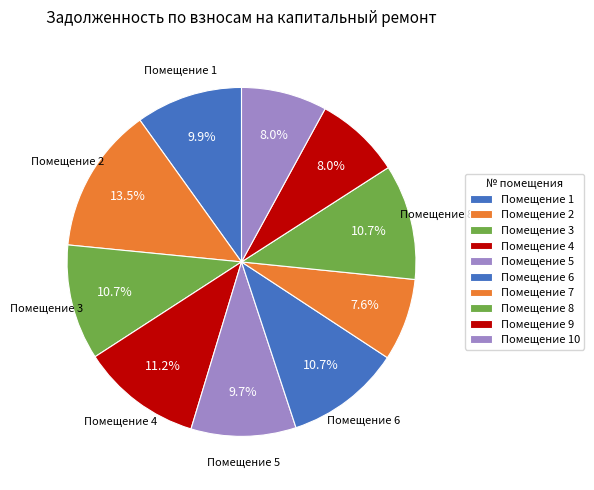

Count the number of slices in the pie.

10